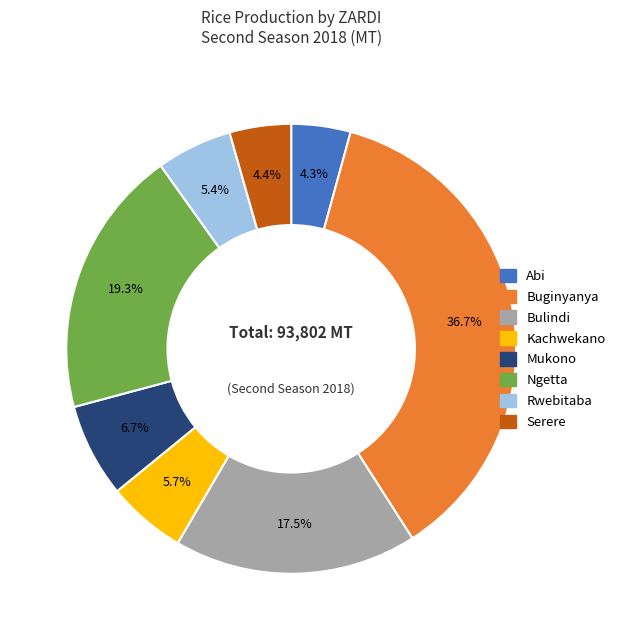

To the nearest percent, what portion does Rwebitaba represent?

5%